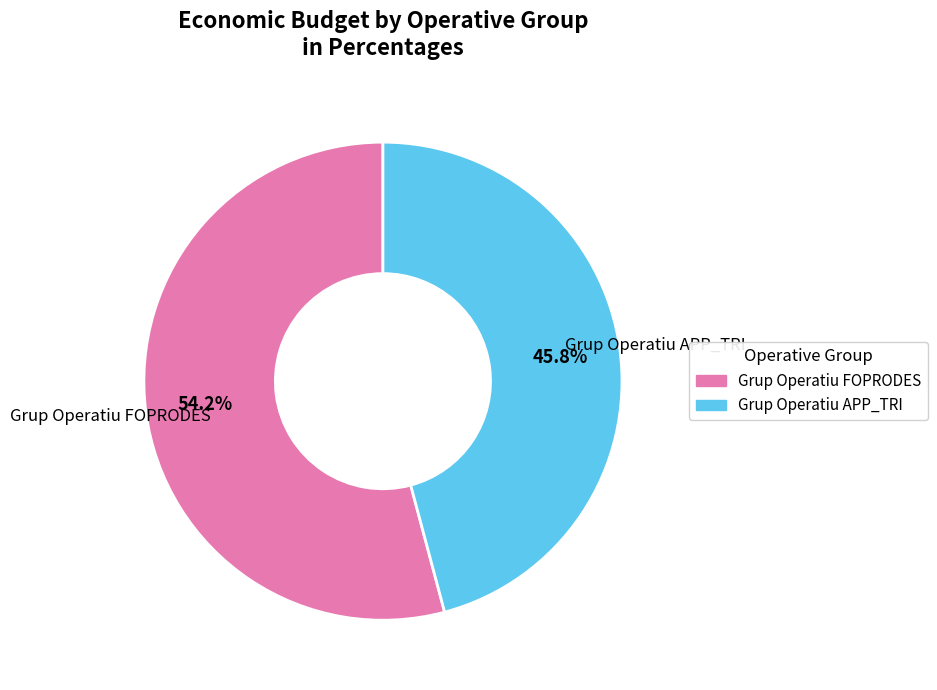

The Grup Operatiu APP_TRI slice represents 34% of the pie. True or false?

False